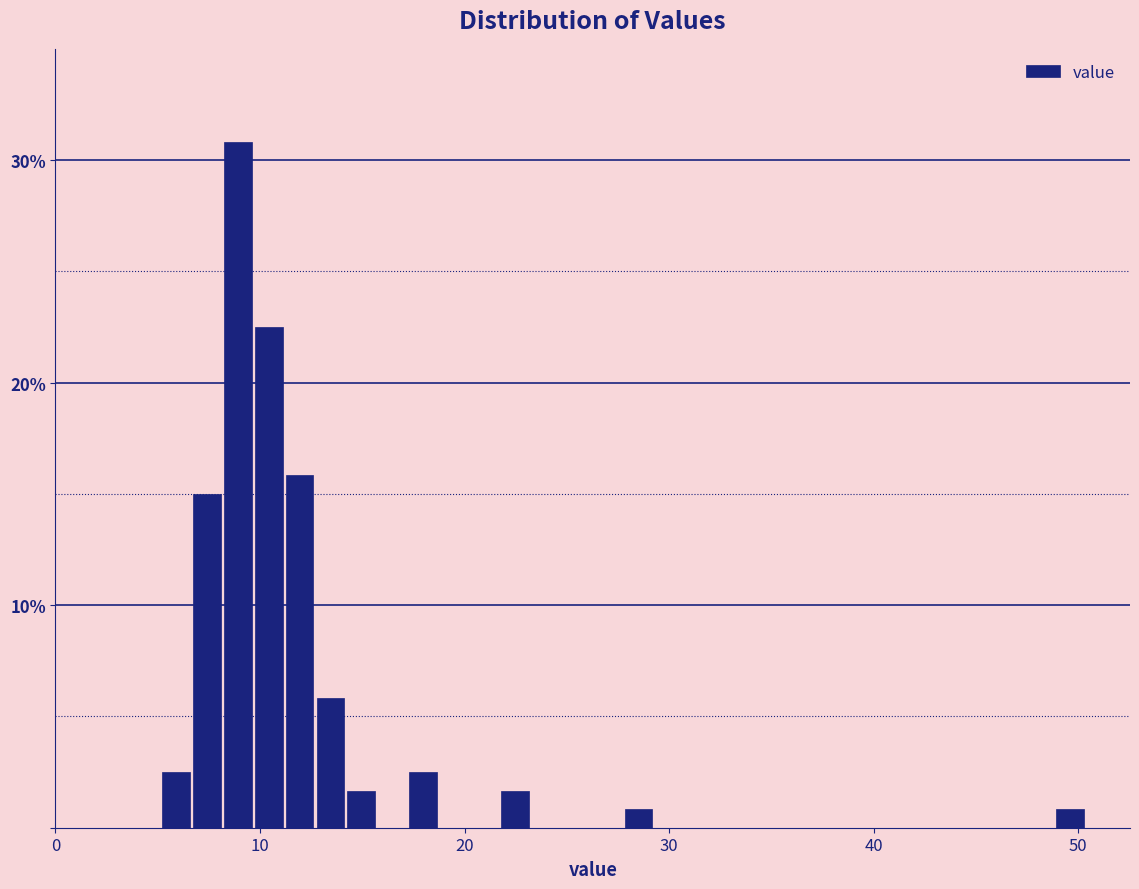

Read against the x-axis, roughly where is the centre of the tallest bar?

9